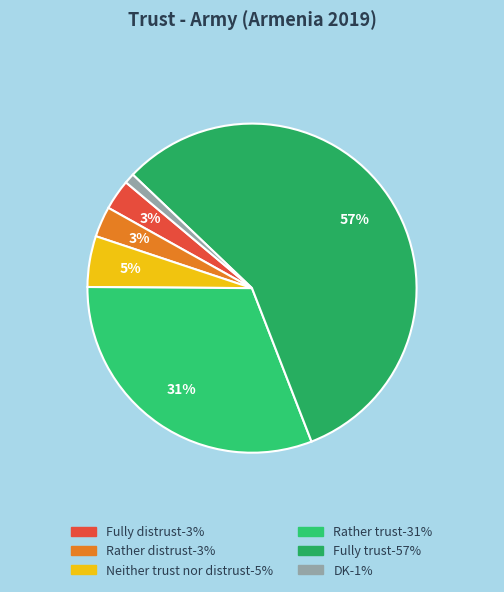

To the nearest percent, what percentage of the pie is Rather trust?

31%